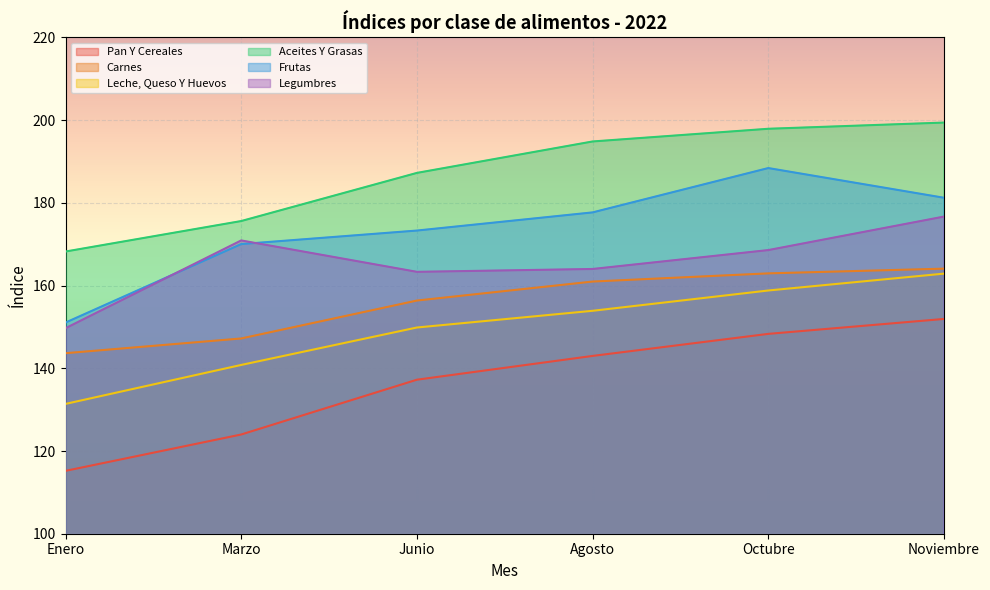

What is the difference between the maximum and second lowest values in the Leche, Queso Y Huevos series?

22.1